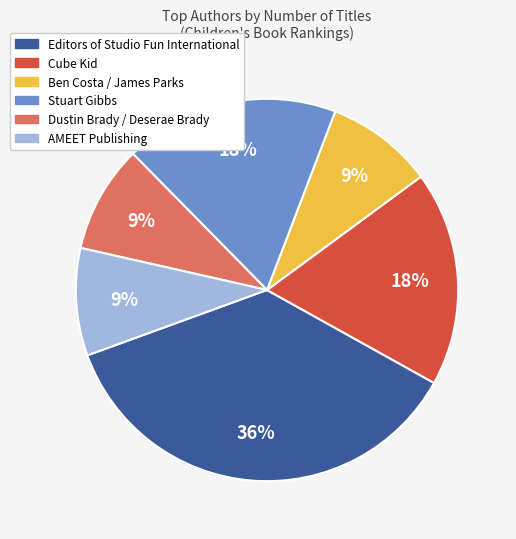

Which slice is the largest?

Editors of Studio Fun International